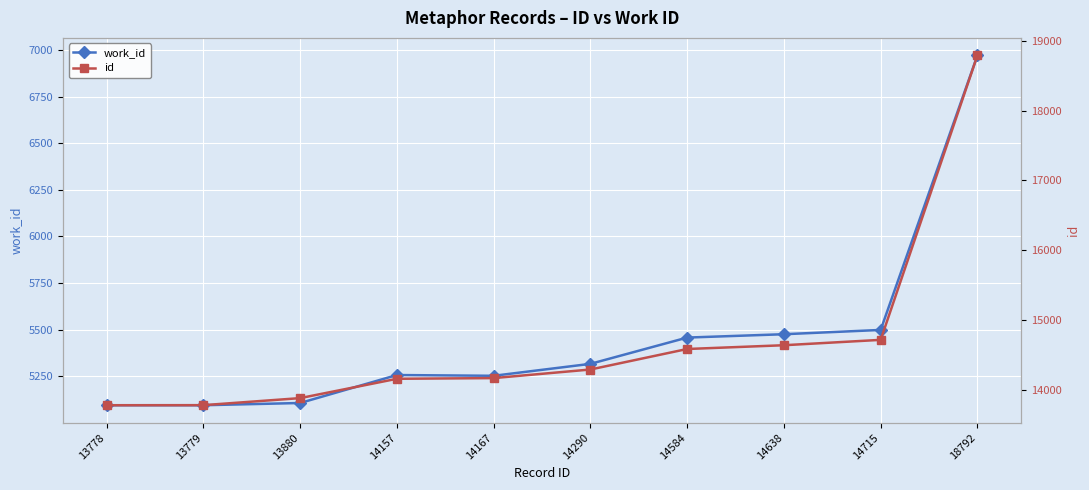

True or false: work_id and id intersect in this chart.

False